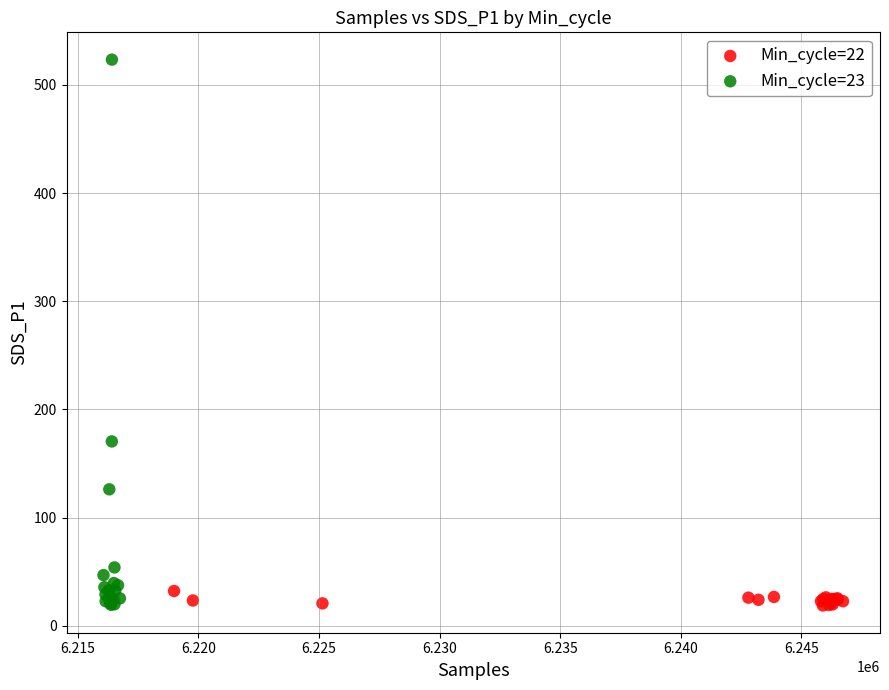

Which series reaches the maximum Y coordinate?

Min_cycle=23